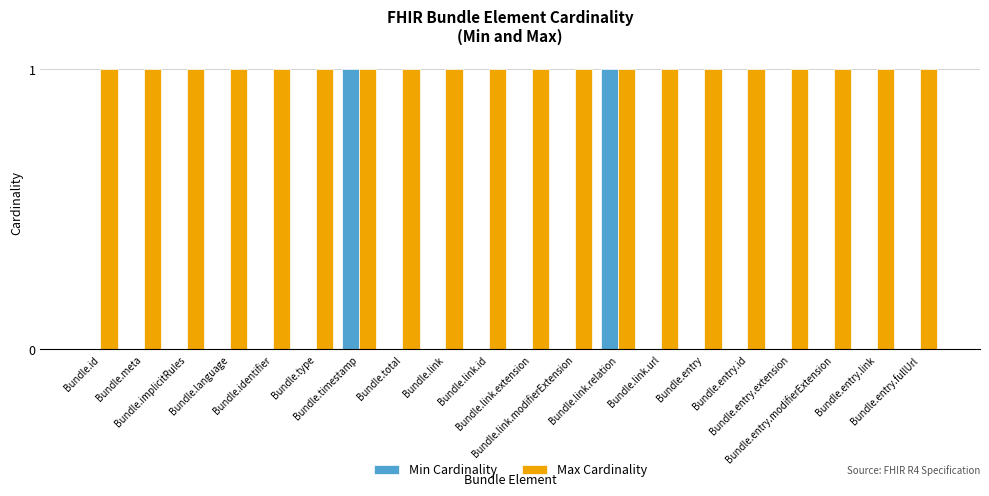

Reading right to left, list all the values displayed in this chart.

Min Cardinality: 0	0	0	0	0	0	0	1	0	0	0	0	0	1	0	0	0	0	0	0
Max Cardinality: 1	1	1	1	1	1	1	1	1	1	1	1	1	1	1	1	1	1	1	1